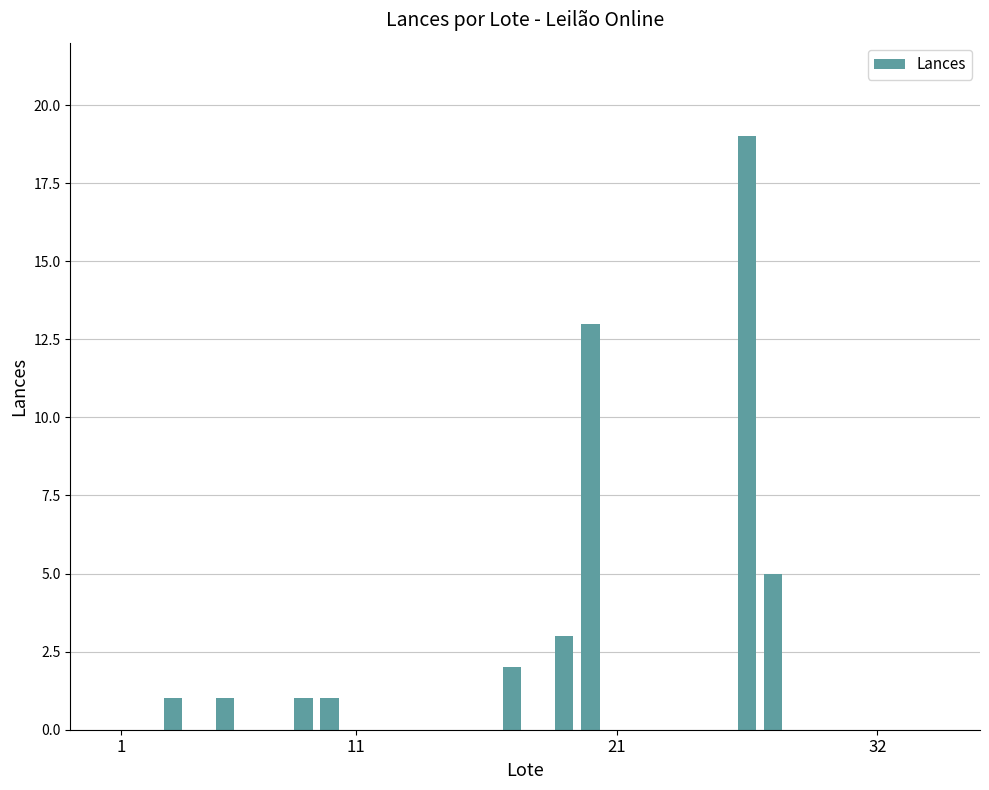

What is the sum of all values?

46